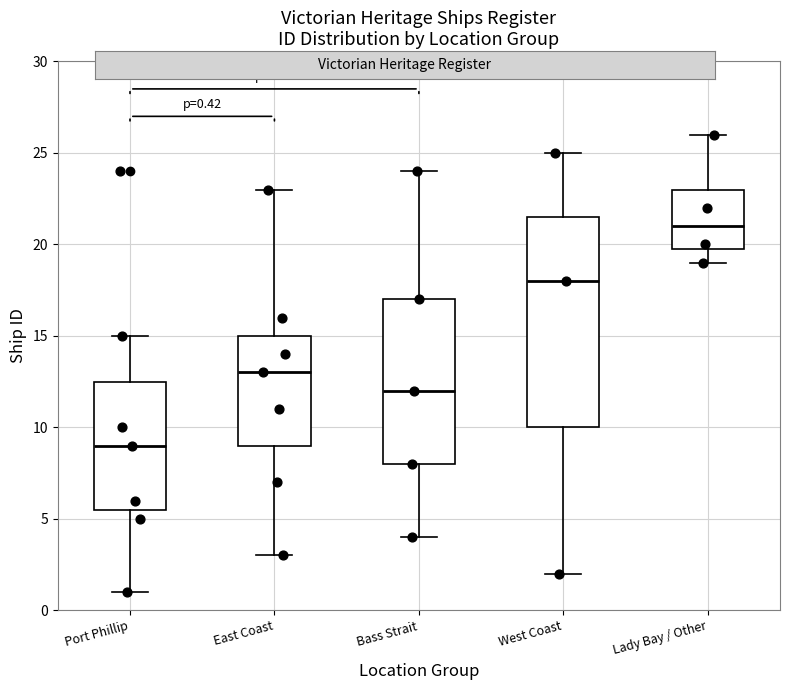

Which box is the tallest, from its lower edge to its upper edge?

West Coast